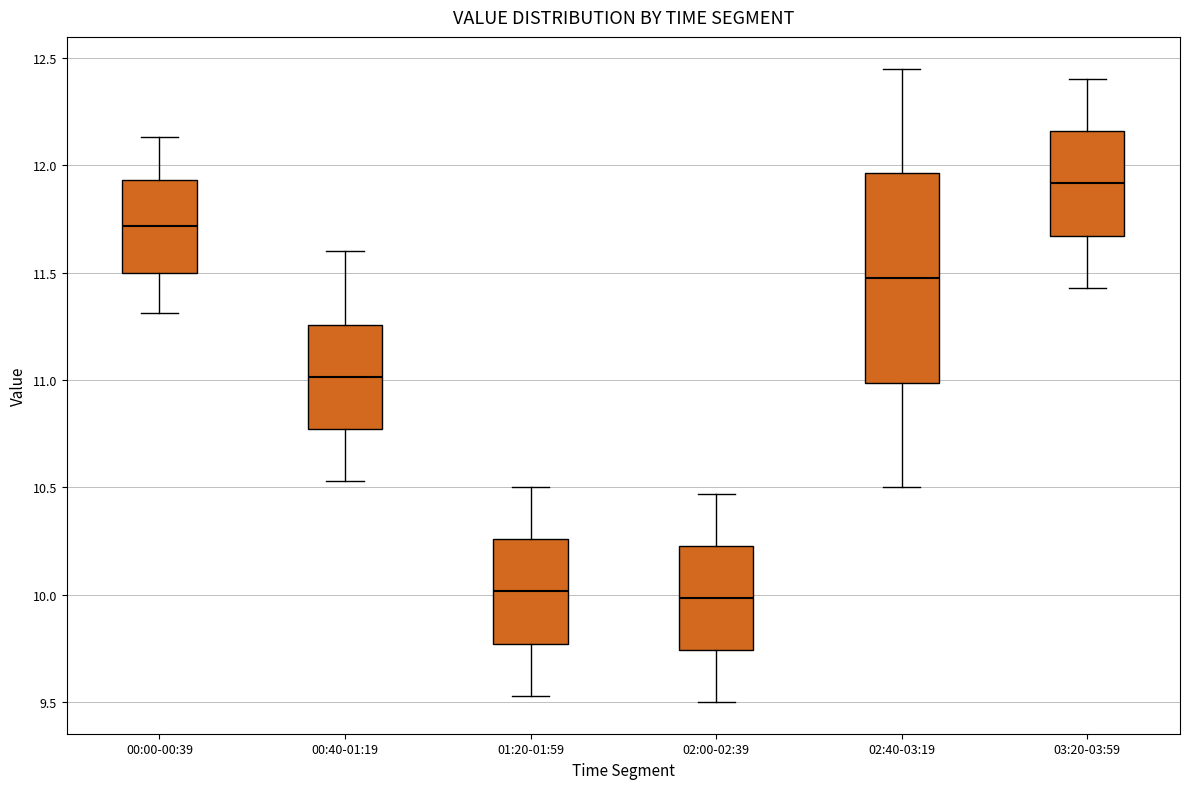

Which box is the tallest, from its lower edge to its upper edge?

02:40-03:19